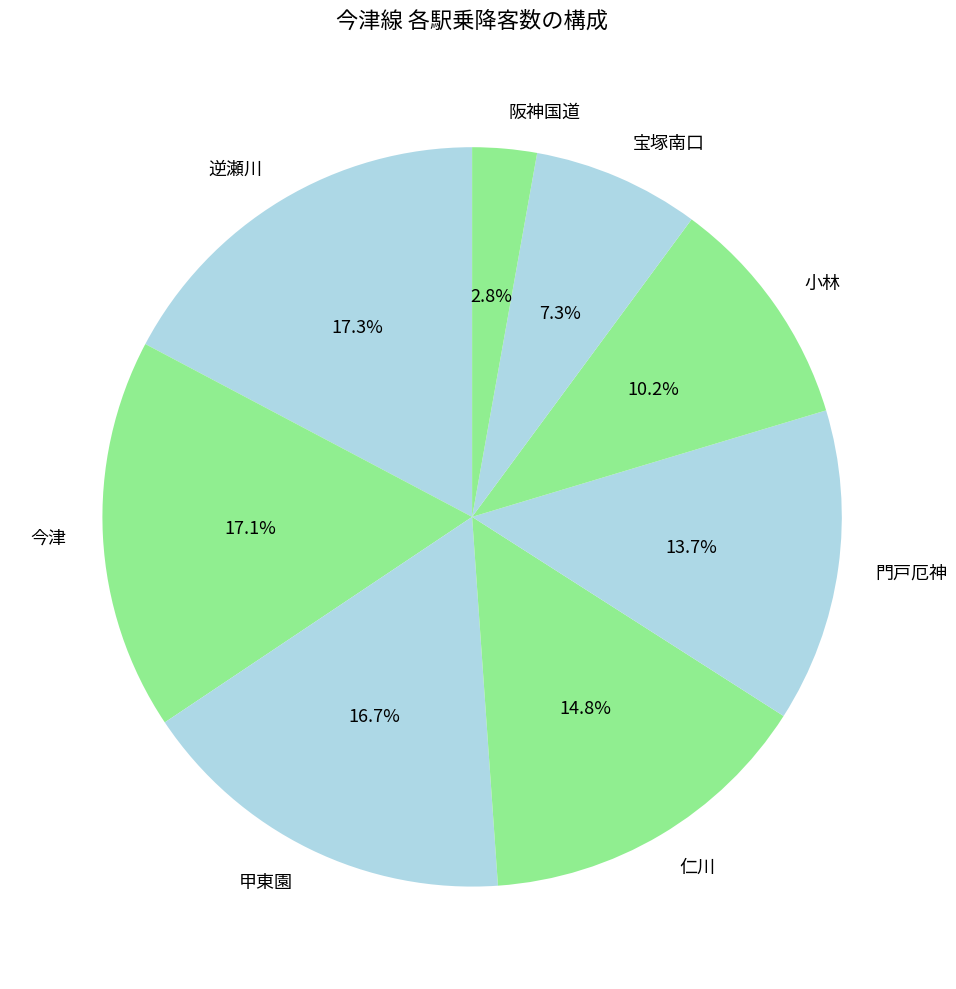

To the nearest percent, what is the combined percentage of 甲東園 and 宝塚南口?

24%